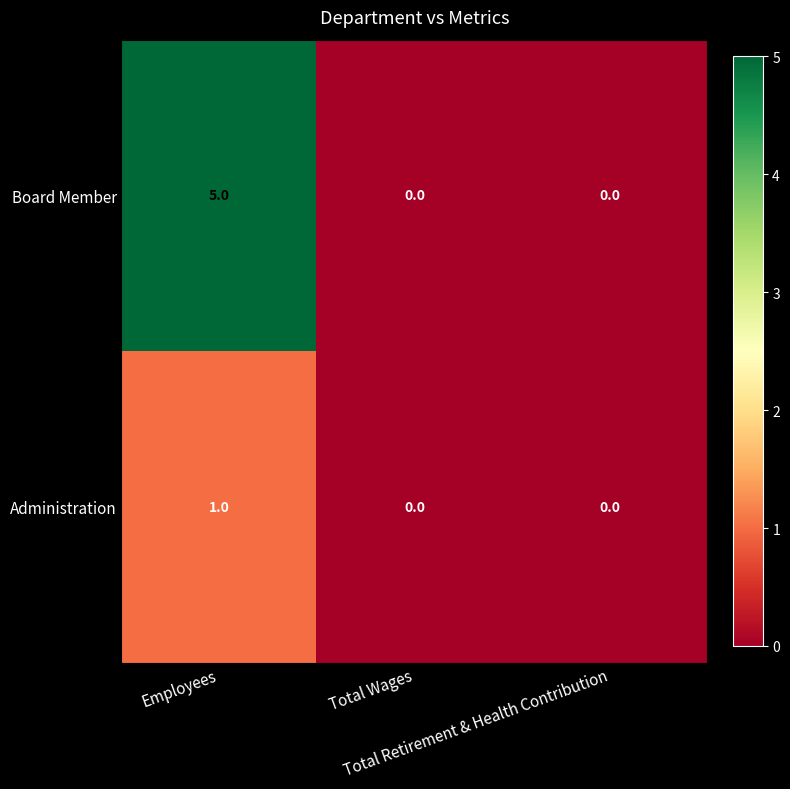

At which category is the sum across all series the highest?

Employees